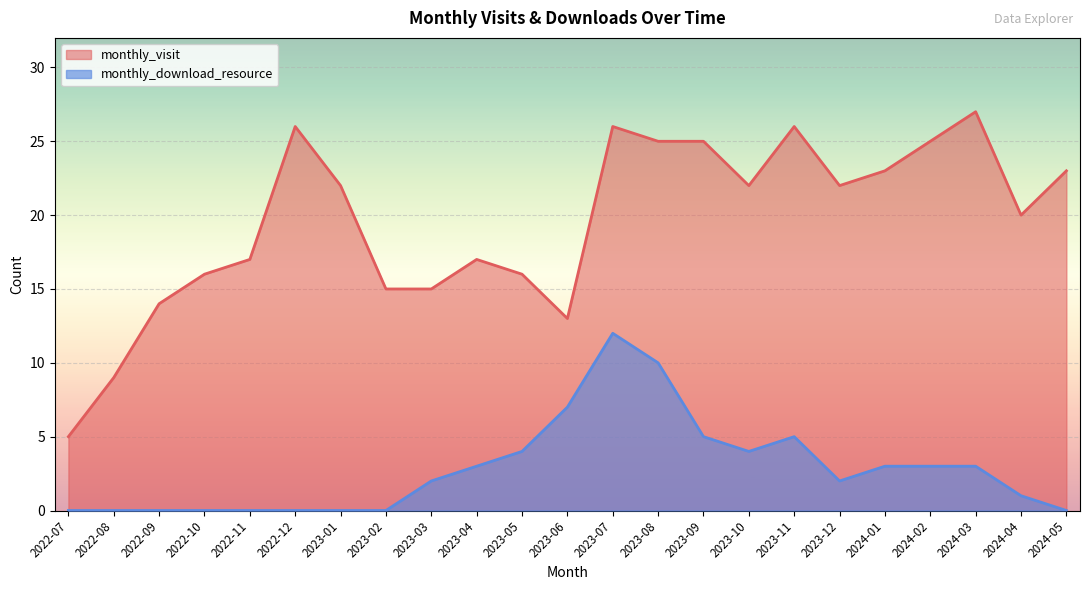

What is the total value across all series at 2022-10?

16